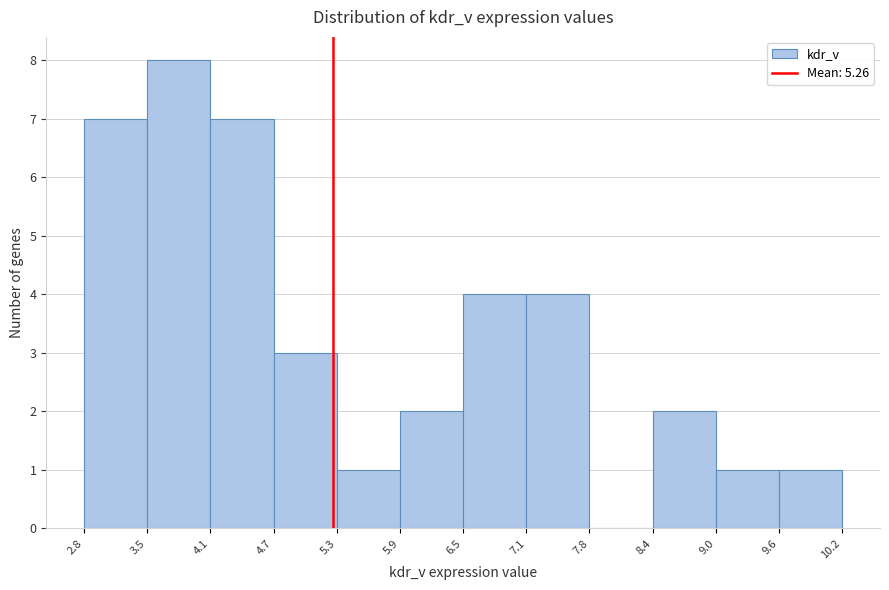

Reading left to right, transcribe this chart: for each bar, give the range it covers on the x-axis and its height. The values are not printed on the chart, so give them approximately, as read against the axis.

2.8 to 3.5: 7
3.5 to 4.1: 8
4.1 to 4.7: 7
4.7 to 5.3: 3
5.3 to 5.9: 1
5.9 to 6.5: 2
6.5 to 7.1: 4
7.1 to 7.8: 4
7.8 to 8.4: 0
8.4 to 9.0: 2
9.0 to 9.6: 1
9.6 to 10.2: 1